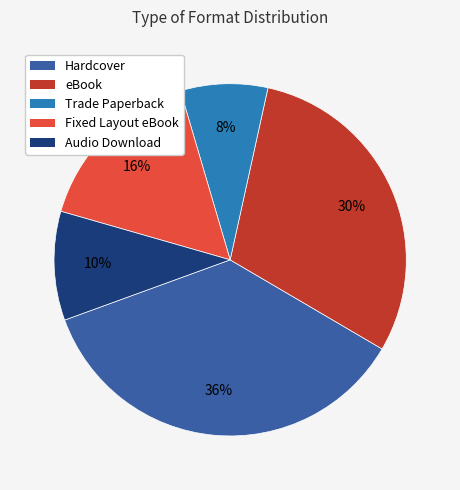

Which category has the biggest portion of the pie?

Hardcover